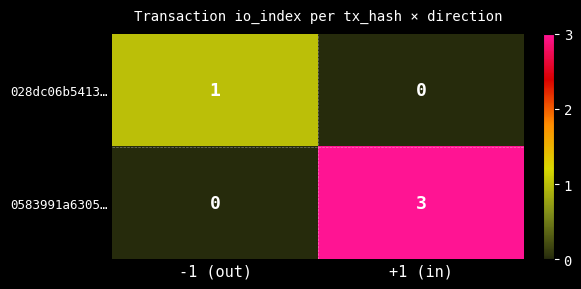

Count the number of categories in the chart.

2